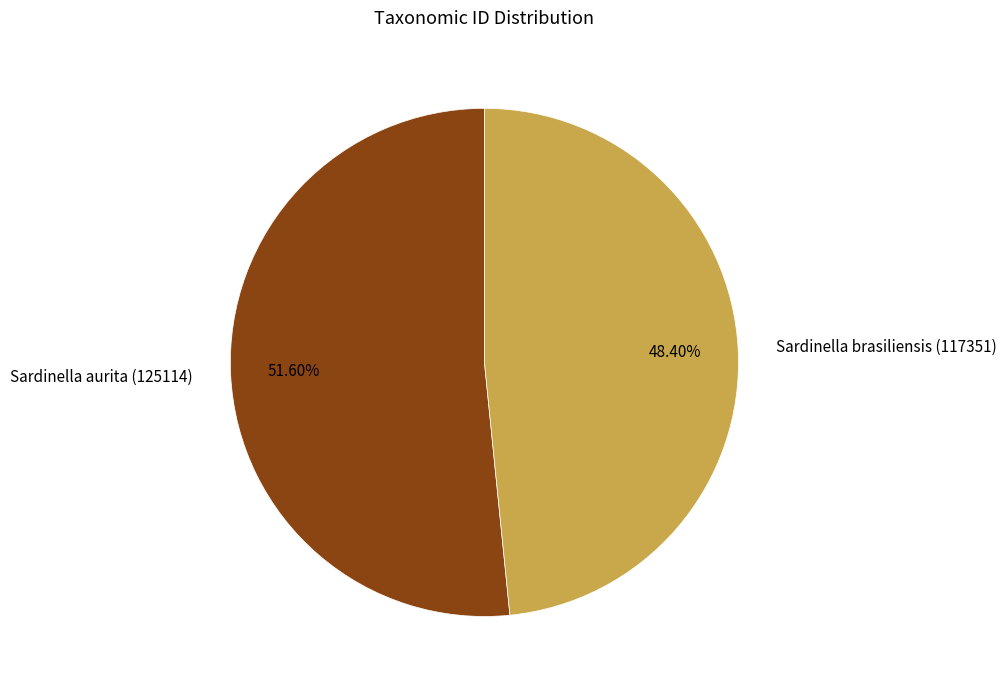

True or false: Sardinella brasiliensis (117351) accounts for 43% of the total.

False